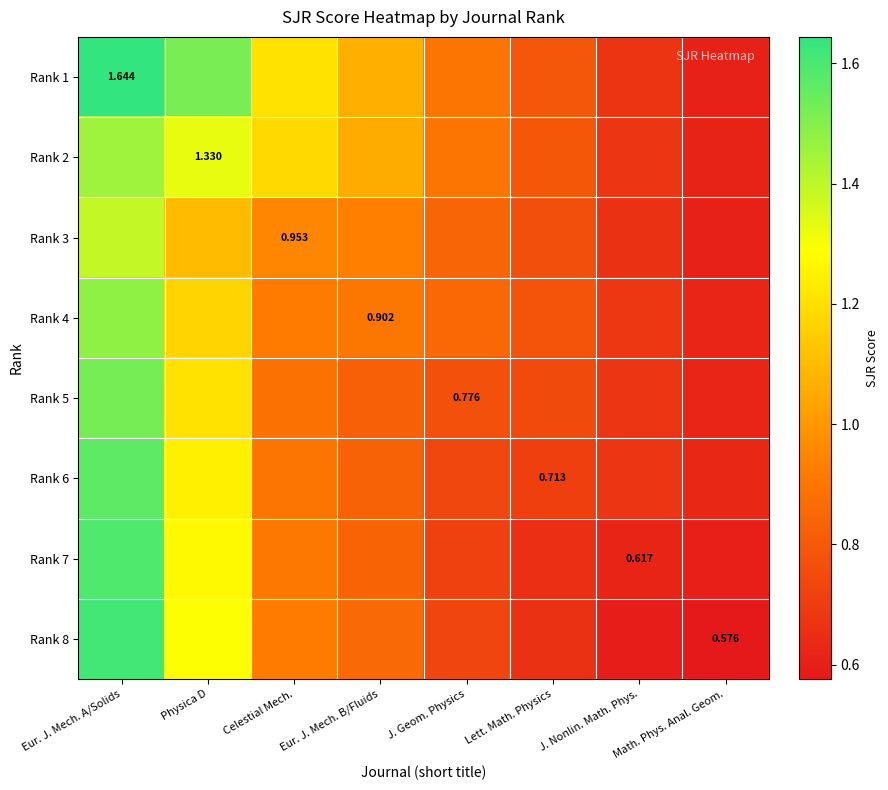

Which series has the largest total across all categories?

Rank 1